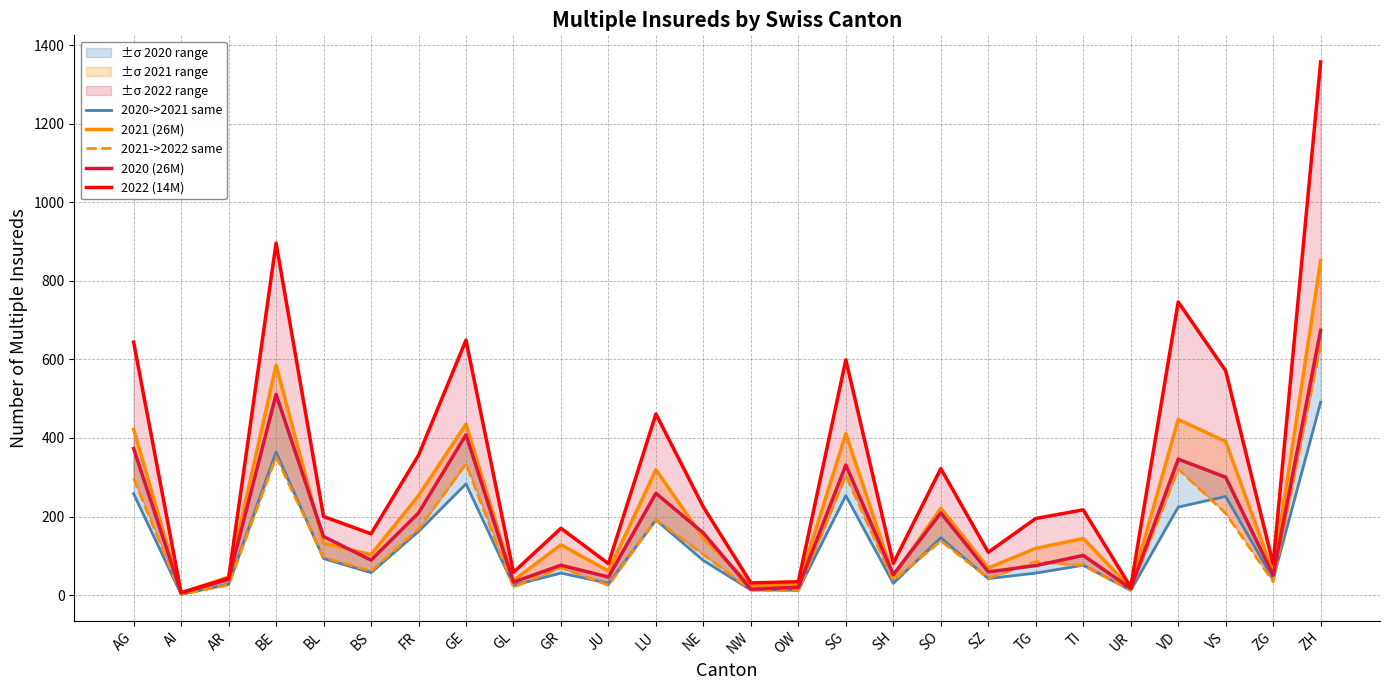

How many times do 2021->2022 same and 2020 (26M) cross each other?

2